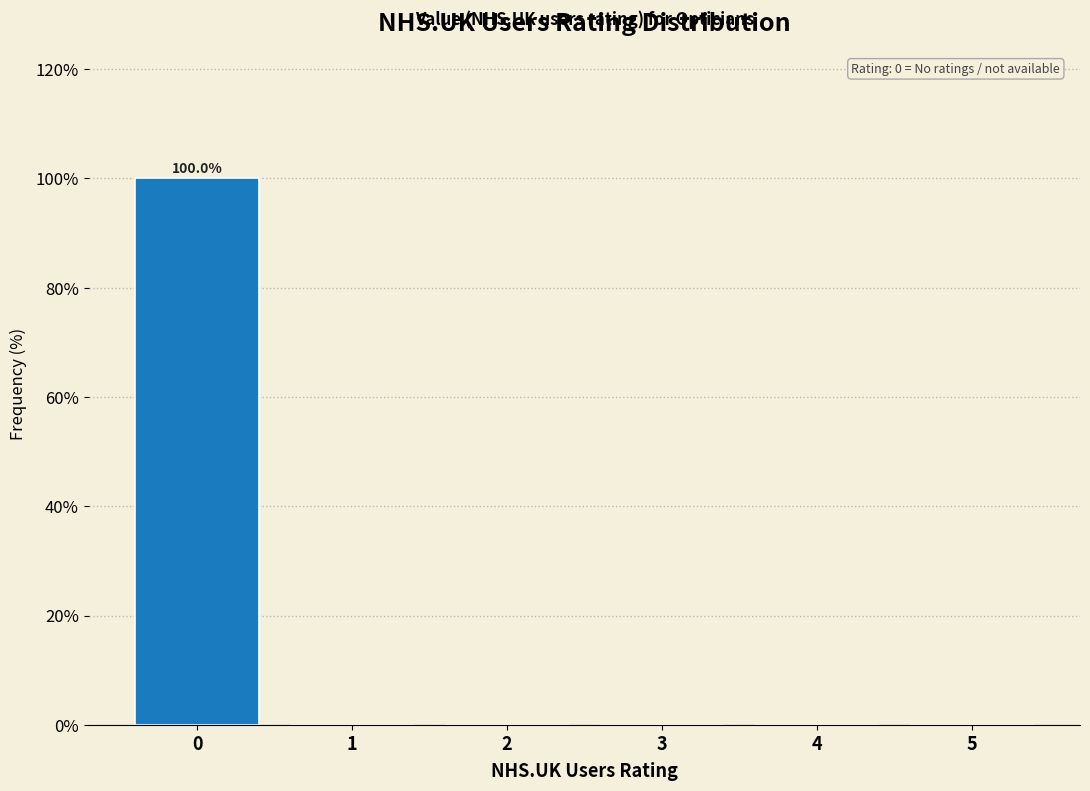

Over which range of the x-axis is the bar tallest?

-0.5 to 0.5